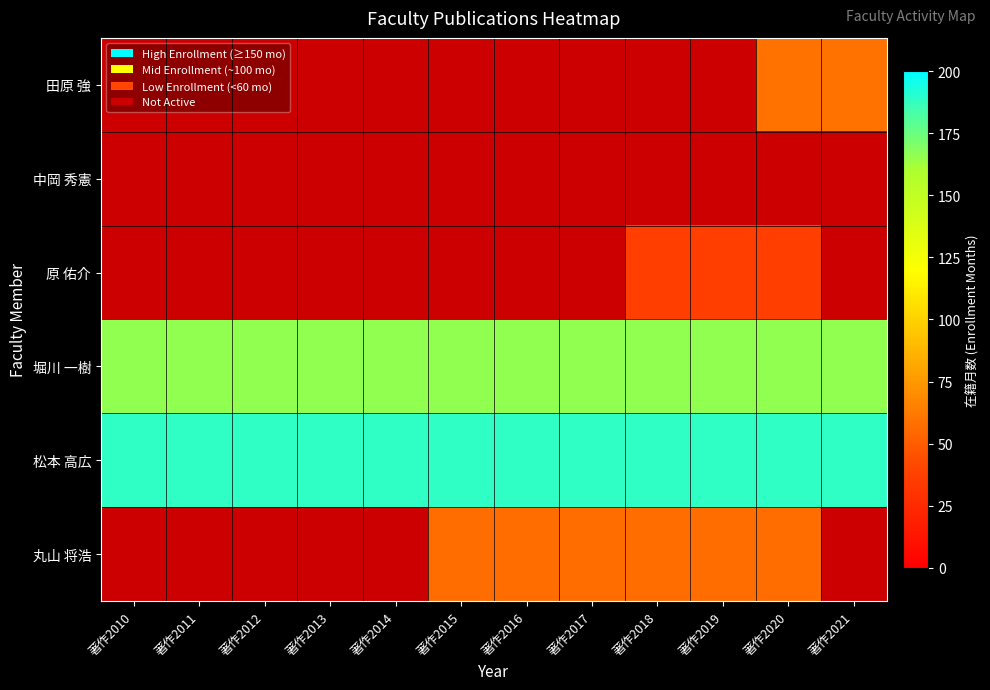

Between 著作2018 and 著作2014, which is larger?

著作2014